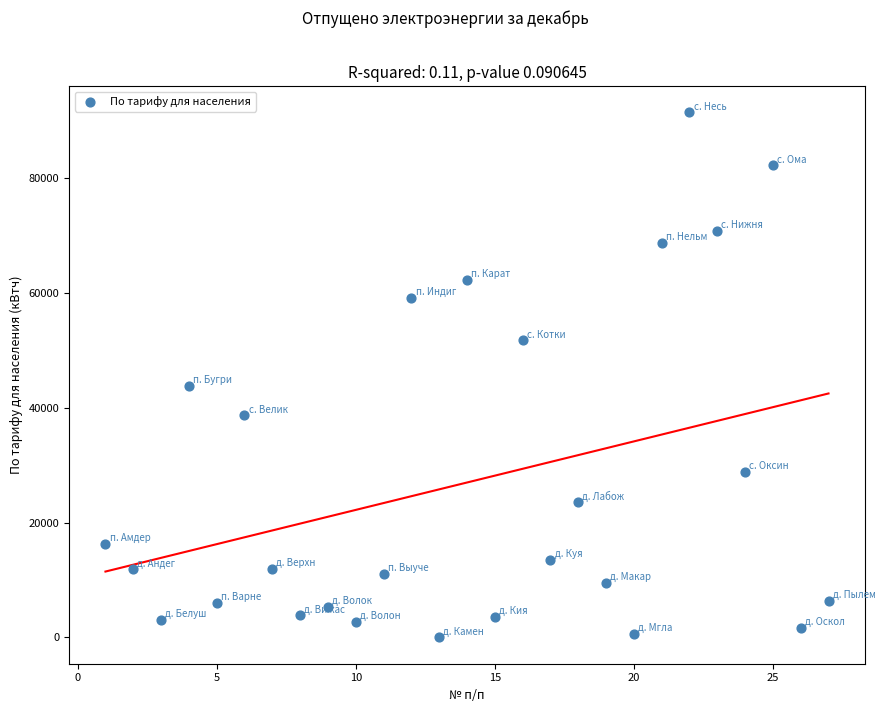

What is the range of Y values (max minus min)?

91533